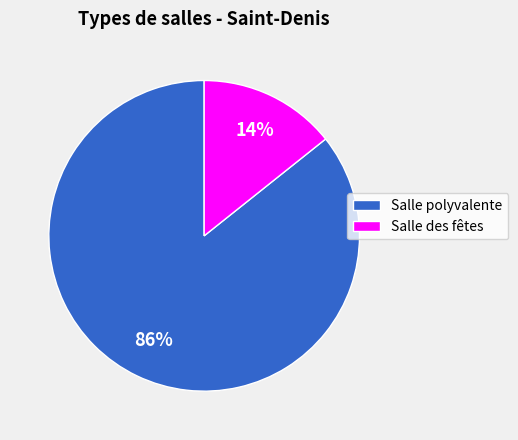

To the nearest percent, what is the average slice percentage?

50%